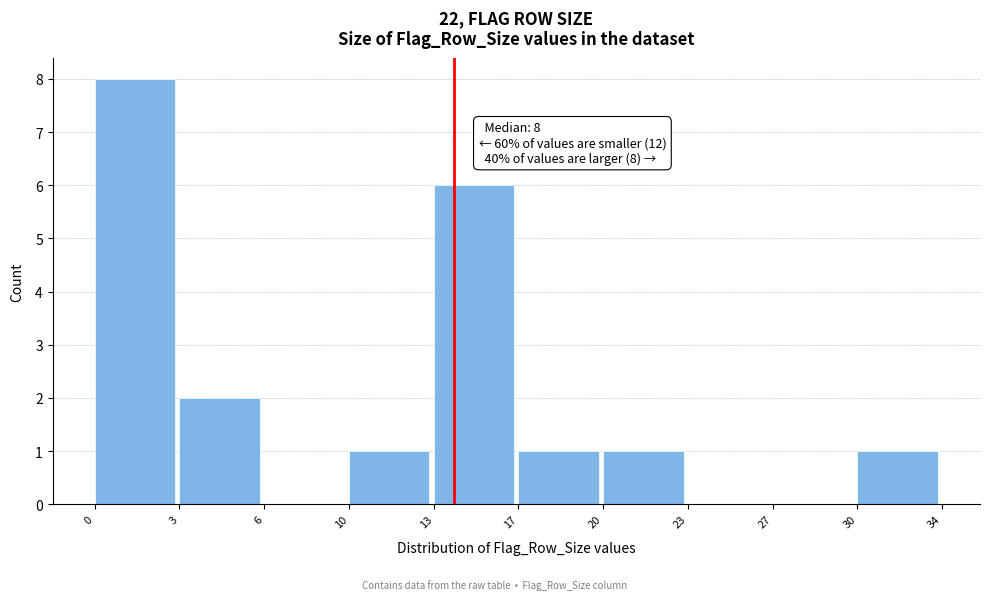

Reading left to right, extract all data points from this chart.

0=8	3=2	6=0	10=1	13=6	17=1	20=1	23=0	27=0	30=1